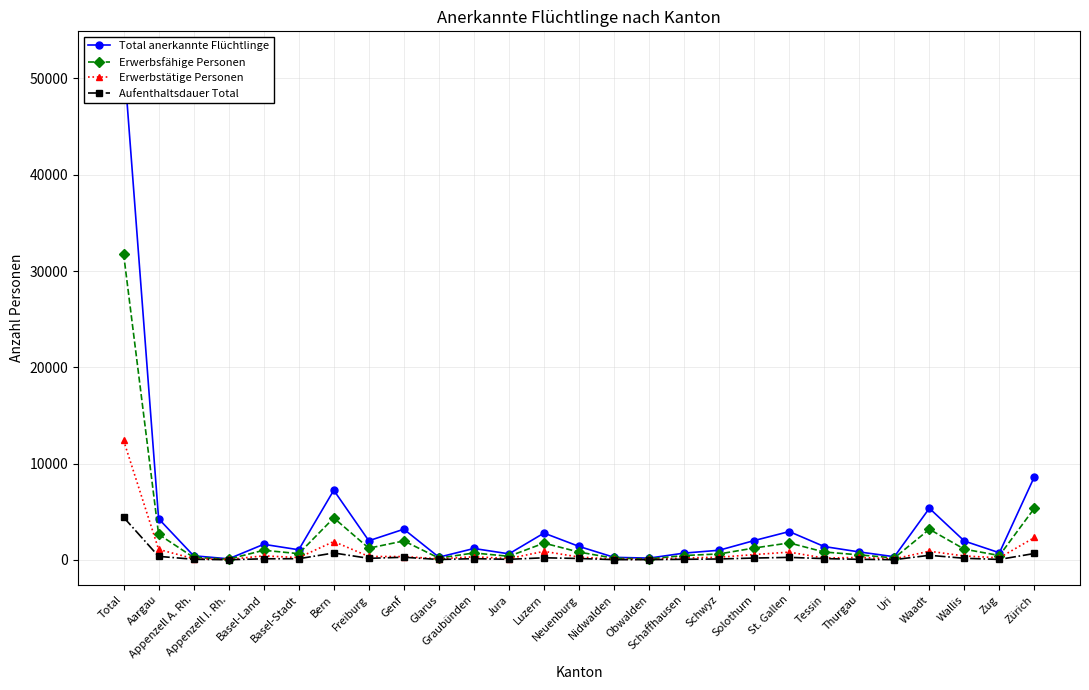

Is it true that Total anerkannte Flüchtlinge equals 3179 at Genf?

True